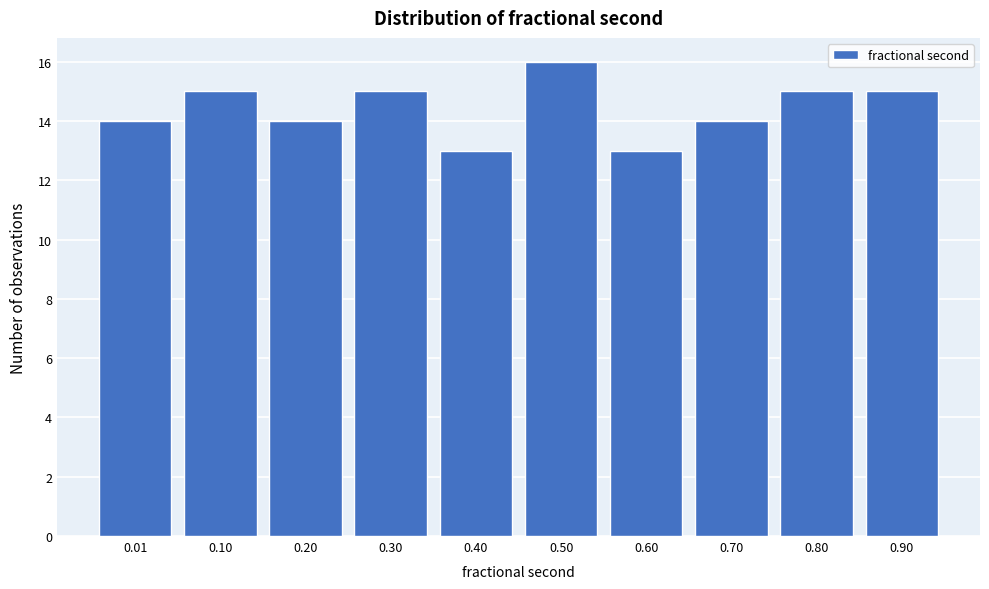

Reading left to right, what are all the values shown in this chart?

0.01=14	0.10=15	0.20=14	0.30=15	0.40=13	0.50=16	0.60=13	0.70=14	0.80=15	0.90=15